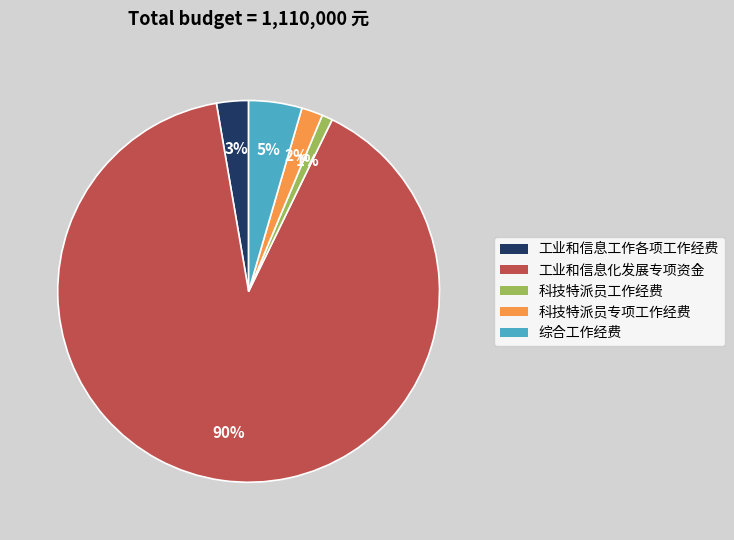

What percentage is the 科技特派员工作经费 slice, to the nearest percent?

1%